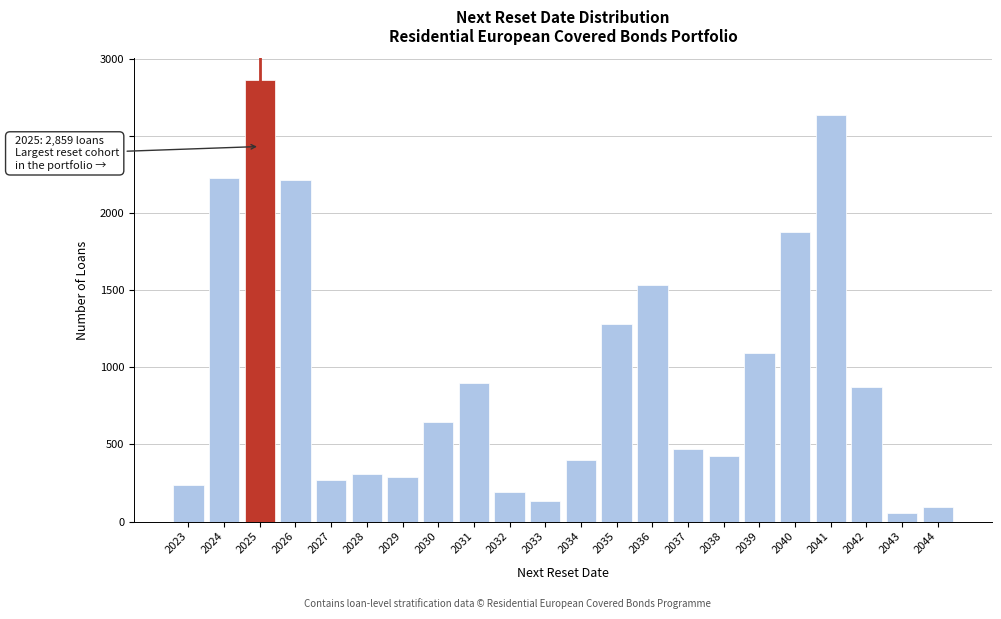

Approximately how many times larger is the value at 2027 compared to 2044?

2.9